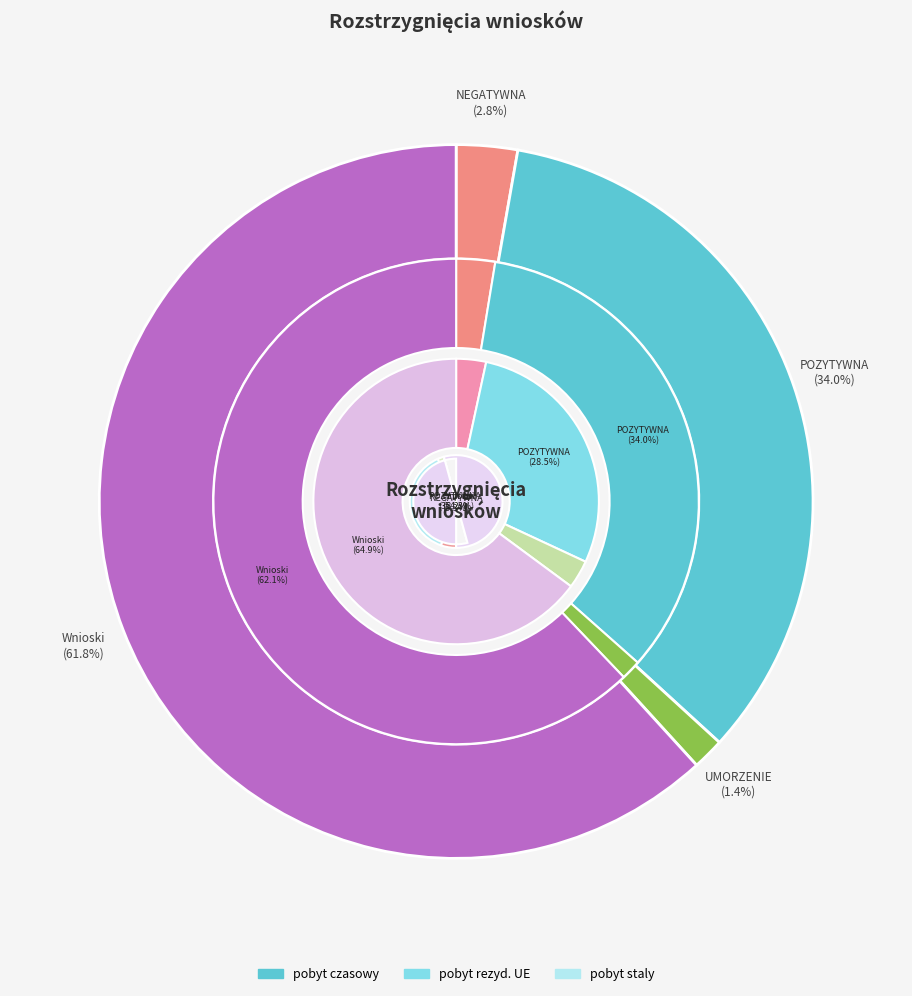

Is it true that POZYTYWNA is 23% of the pie?

False